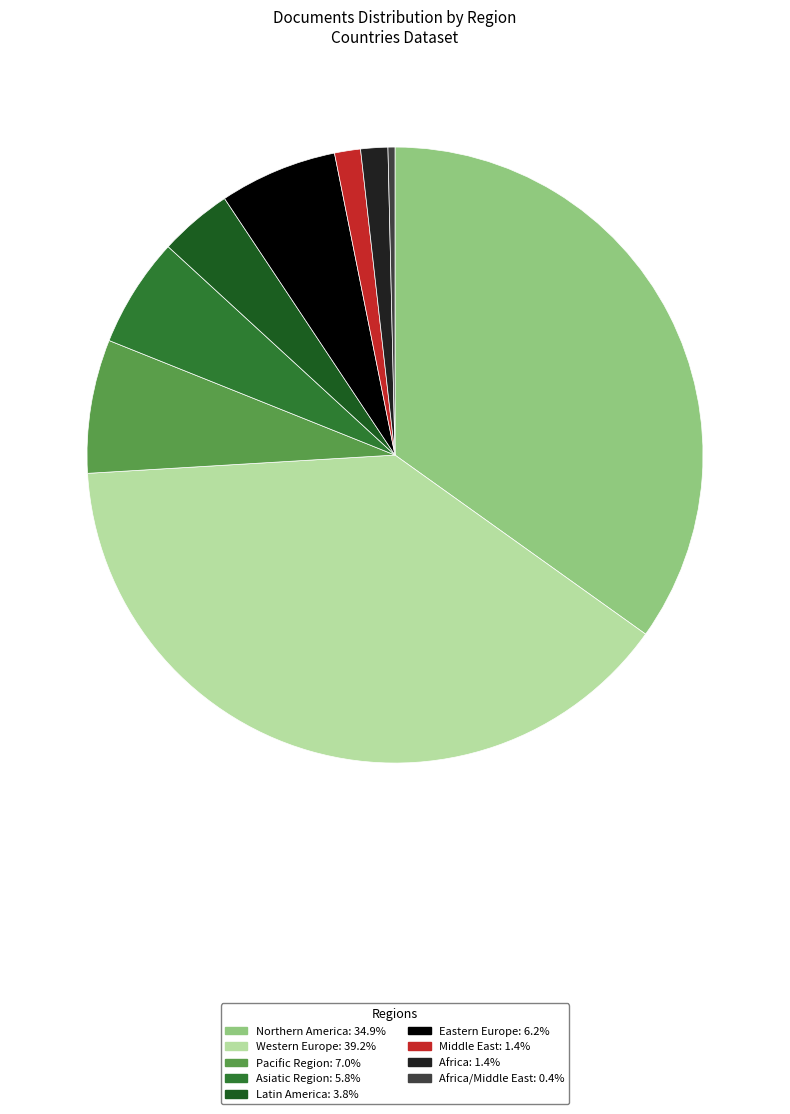

Is there a majority slice in this chart?

No